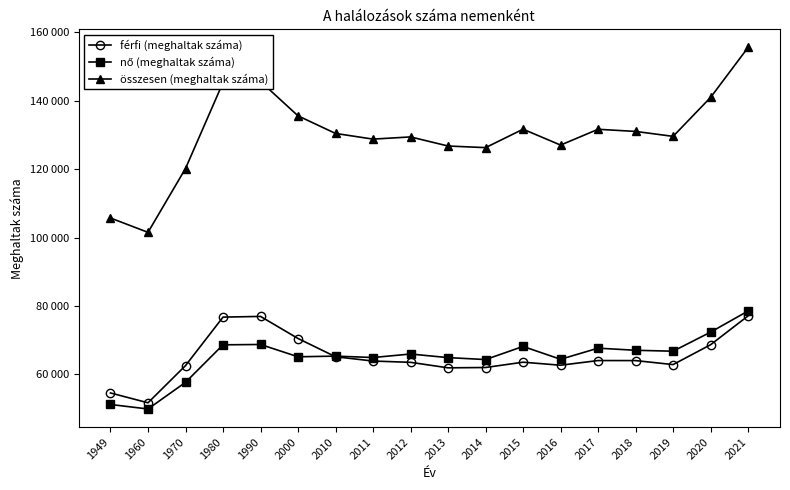

True or false: nő (meghaltak száma) and összesen (meghaltak száma) cross at least once.

False